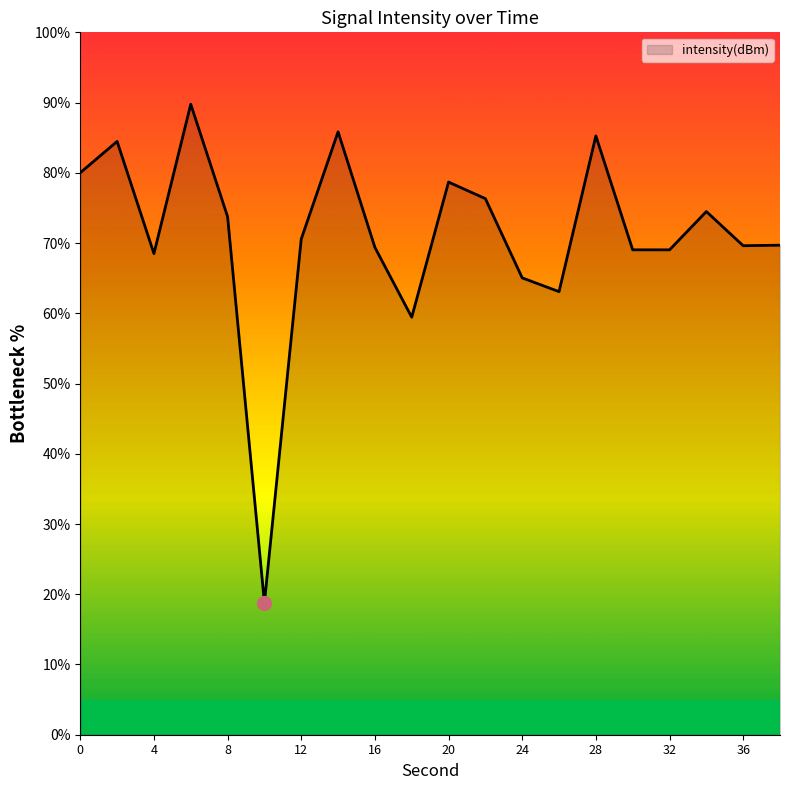

What is the greatest value displayed?

89.8